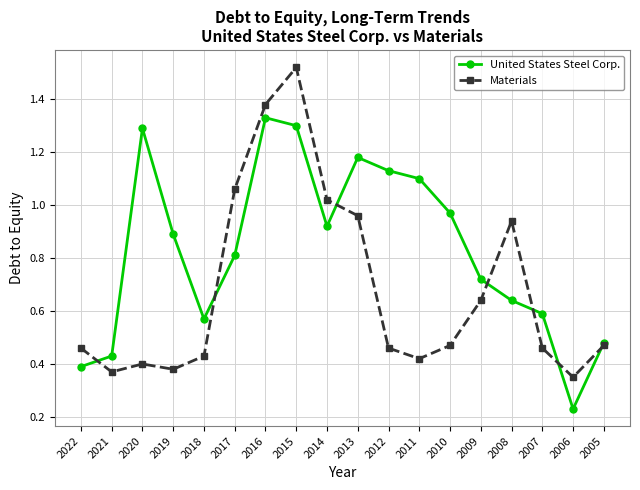

Is the value of United States Steel Corp. at 2021 greater than the value of Materials at 2013?

No